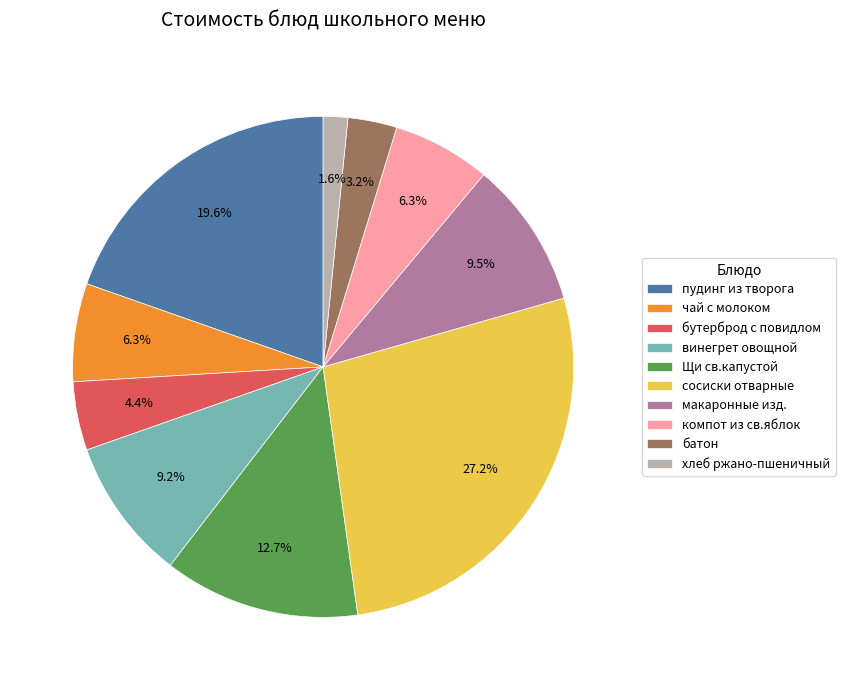

Is чай с молоком the majority of the pie?

No